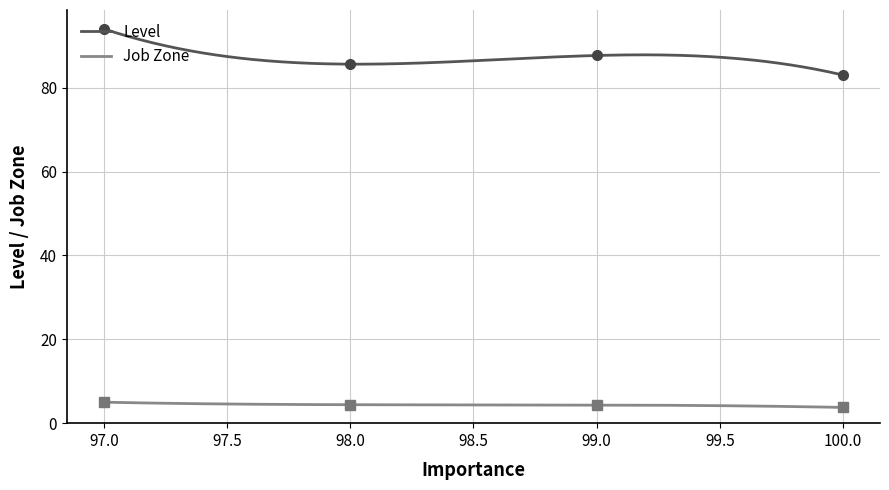

Is this an area chart (filled region under the line)?

No